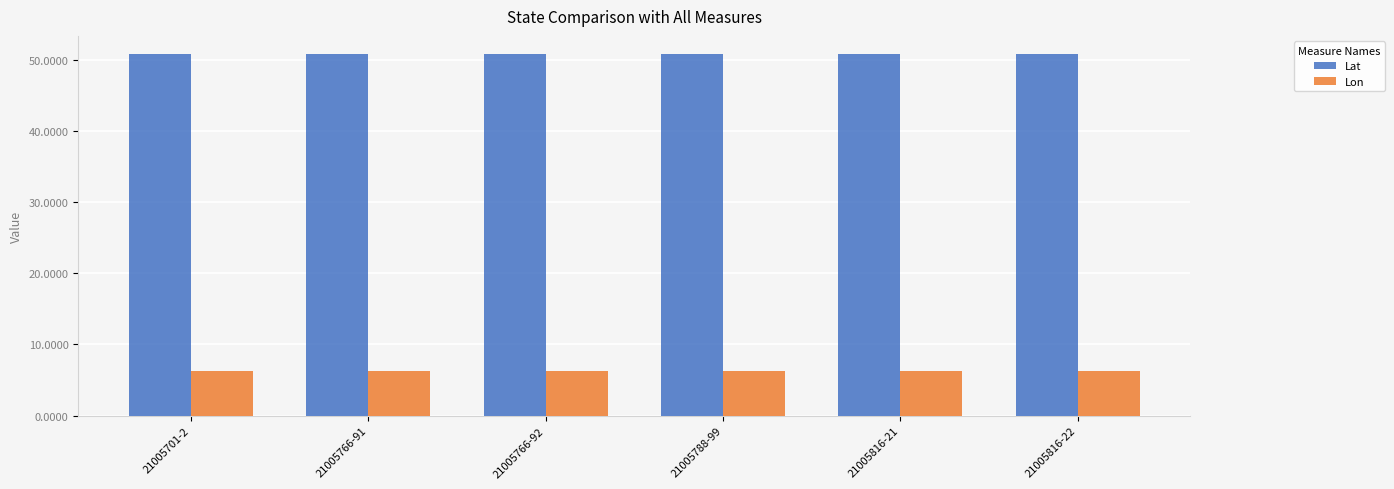

What is the spread (max minus min) of values at 21005701-2?

44.5